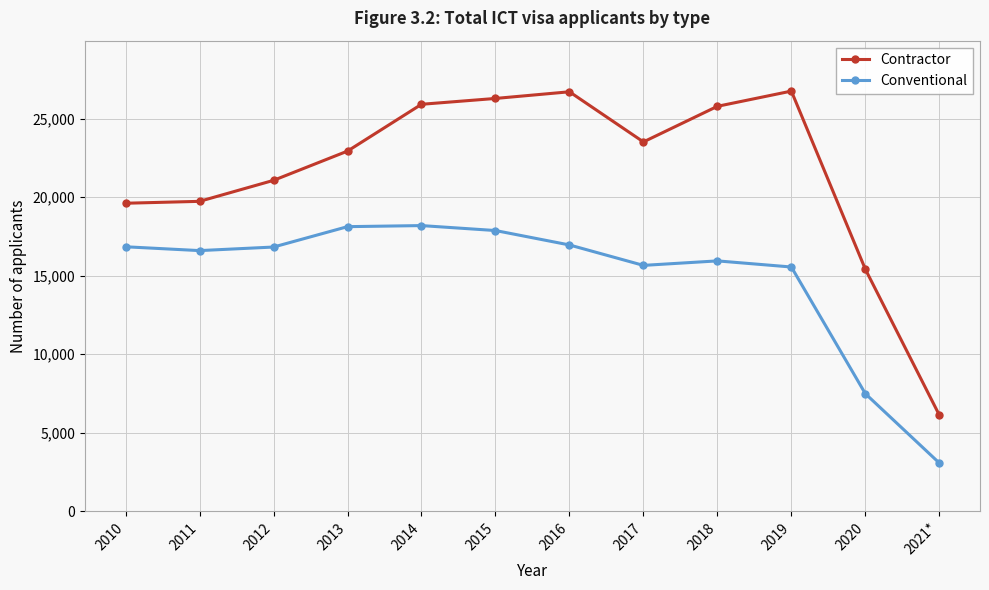

What value does the Contractor series have at 2013?

22926